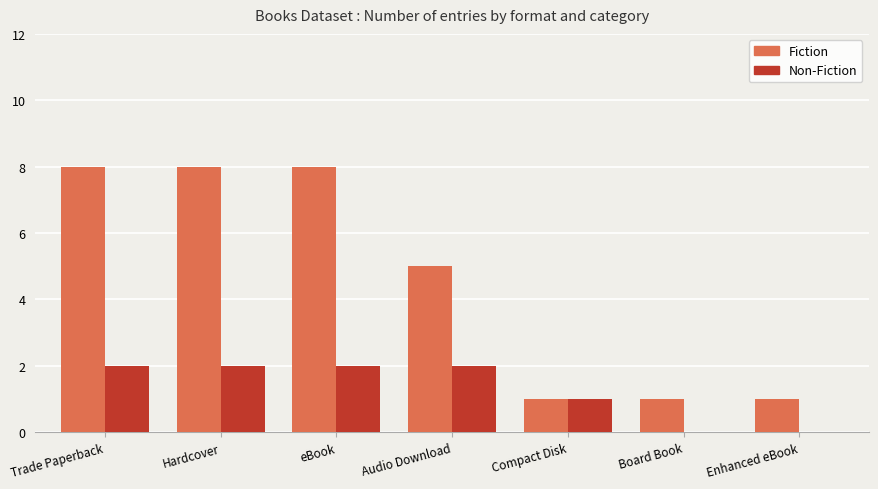

The value of Fiction at Hardcover is 12. True or false?

False